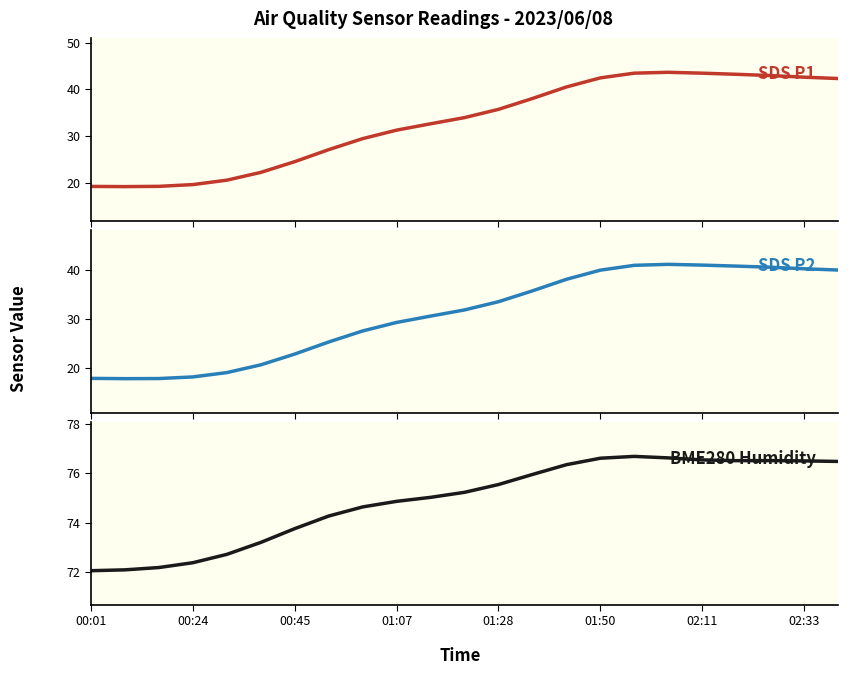

True or false: SDS P2 and BME280 Humidity intersect in this chart.

False